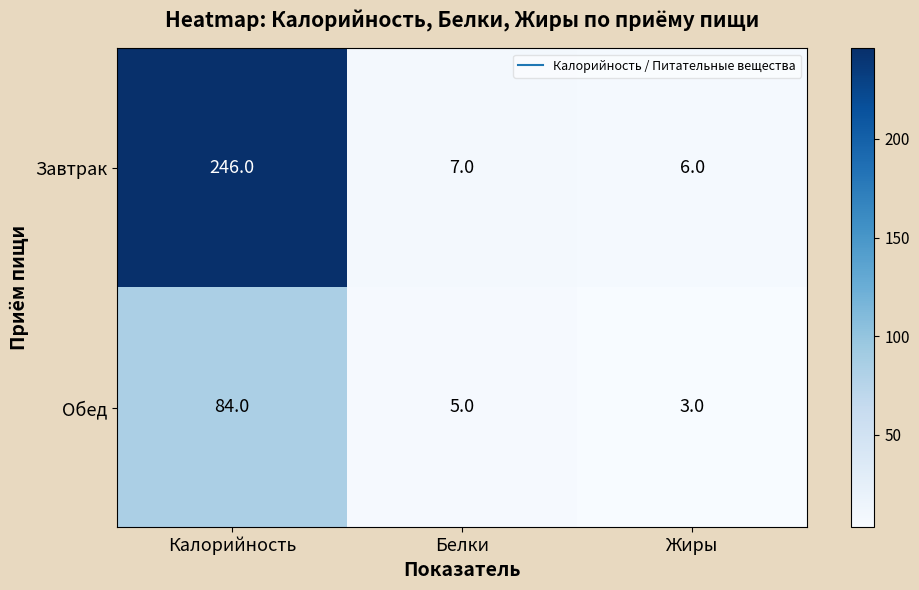

Reading left to right, list all the values displayed in this chart.

Завтрак: Калорийность=246	Белки=7	Жиры=6
Обед: Калорийность=84	Белки=5	Жиры=3